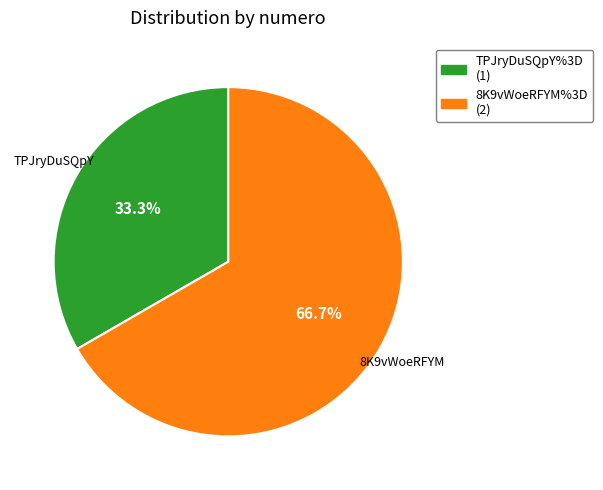

What is the ratio of the value at TPJryDuSQpY%3D to the value at 8K9vWoeRFYM%3D?

0.5